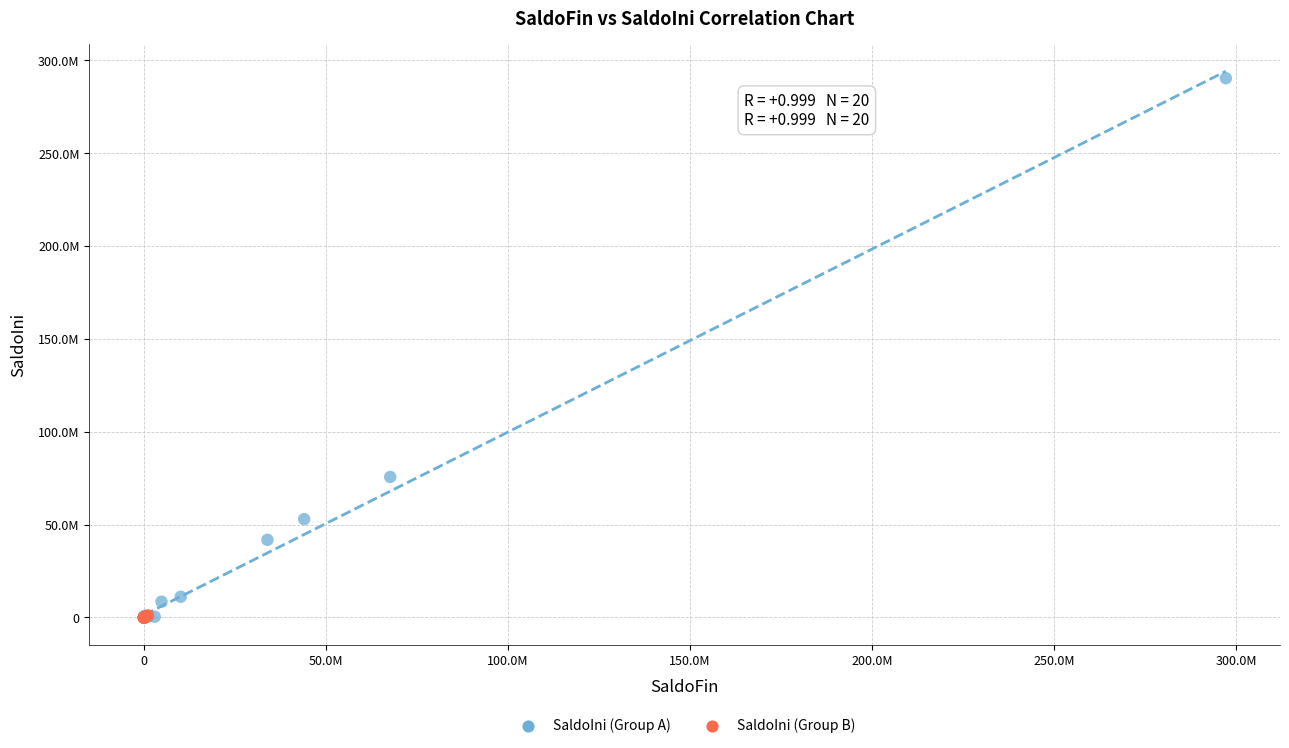

What are all the series names shown in the legend?

SaldoIni (Group A), SaldoIni (Group B)